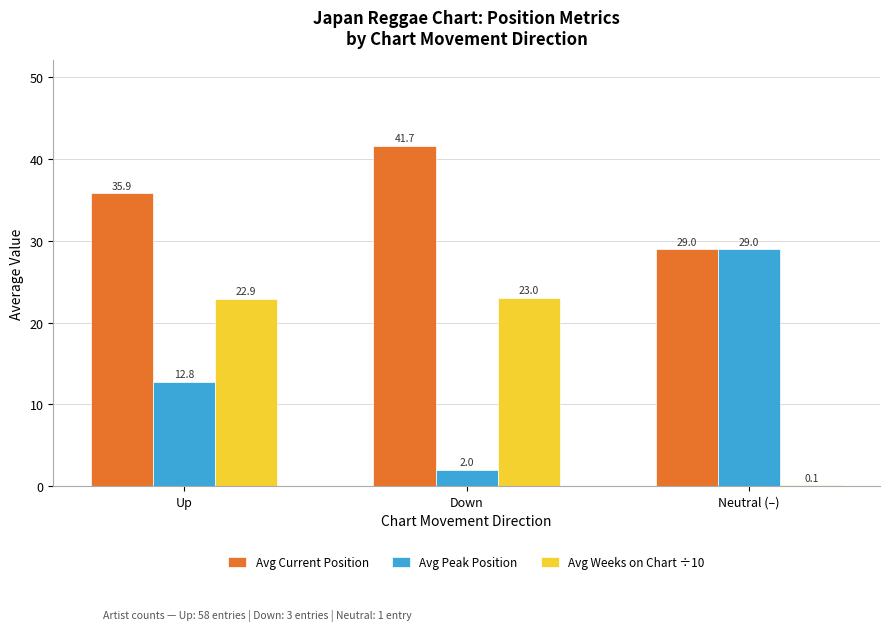

How many categories are shown in the chart?

3